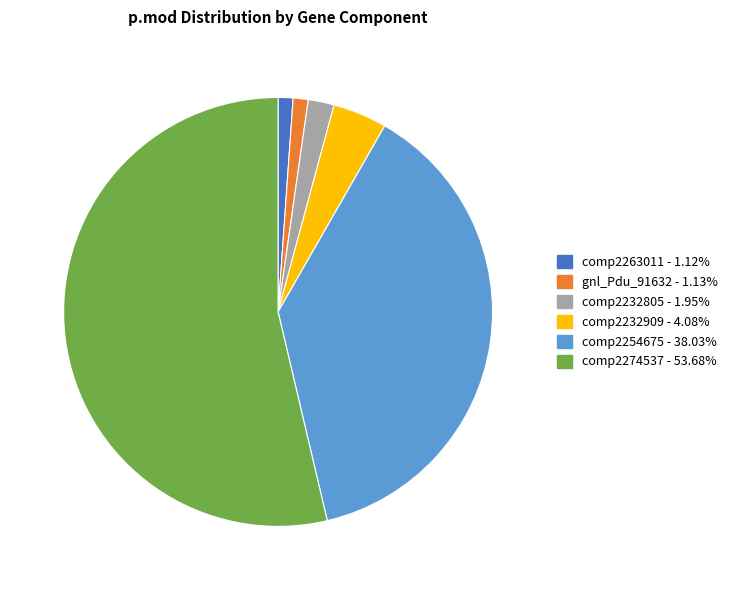

How many segments does this pie chart have?

6